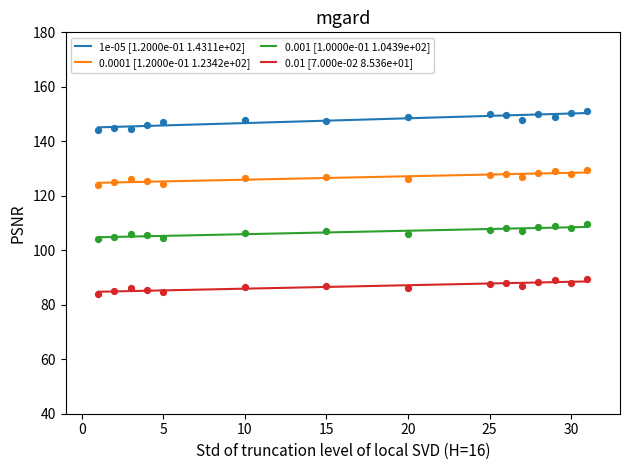

Is the value of 0.01 [7.000e-02 8.536e+01] at 25 greater than the value of 0.001 [1.0000e-01 1.0439e+02] at 20?

No